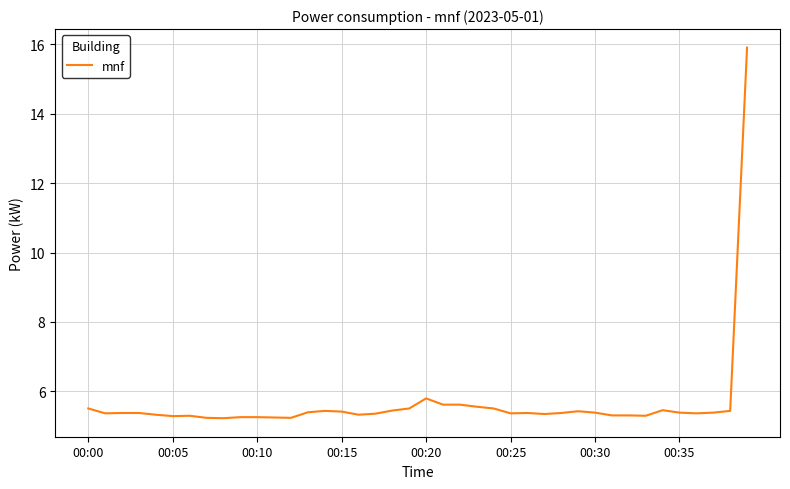

What is the smallest value displayed?

5.2